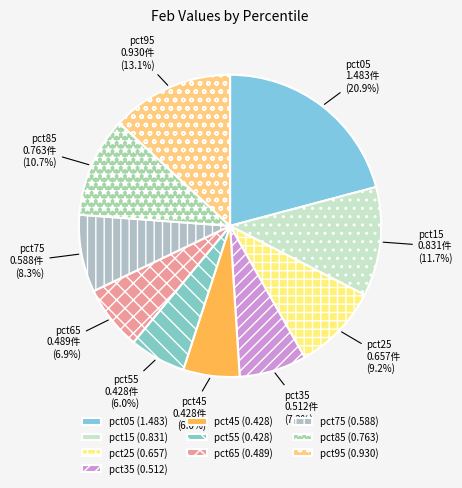

Combined, do pct95 and pct75 account for over 50%?

No